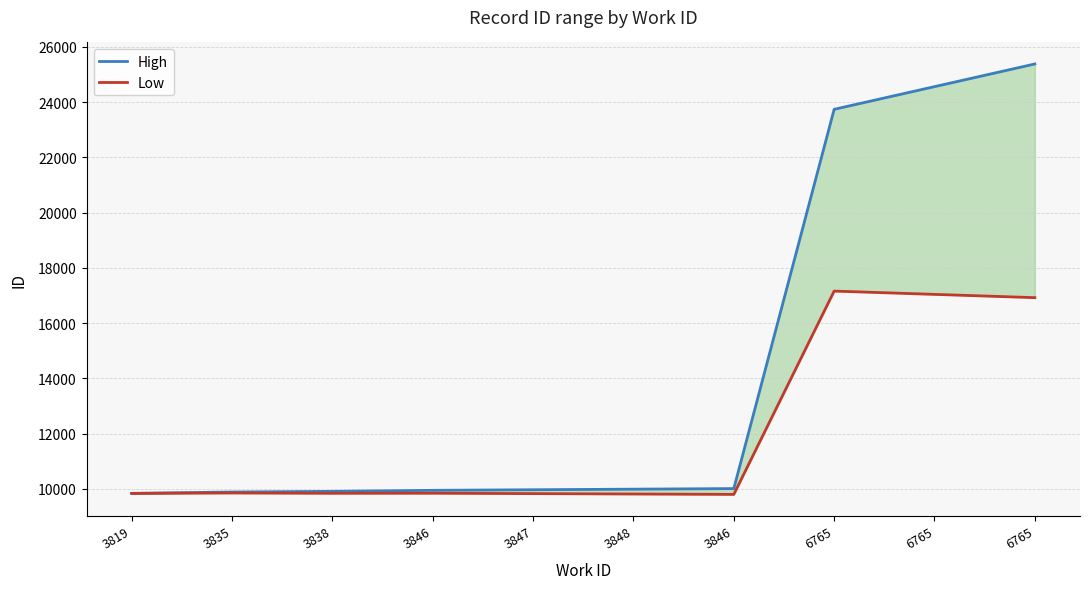

How many interior local peaks does the Low series have?

3